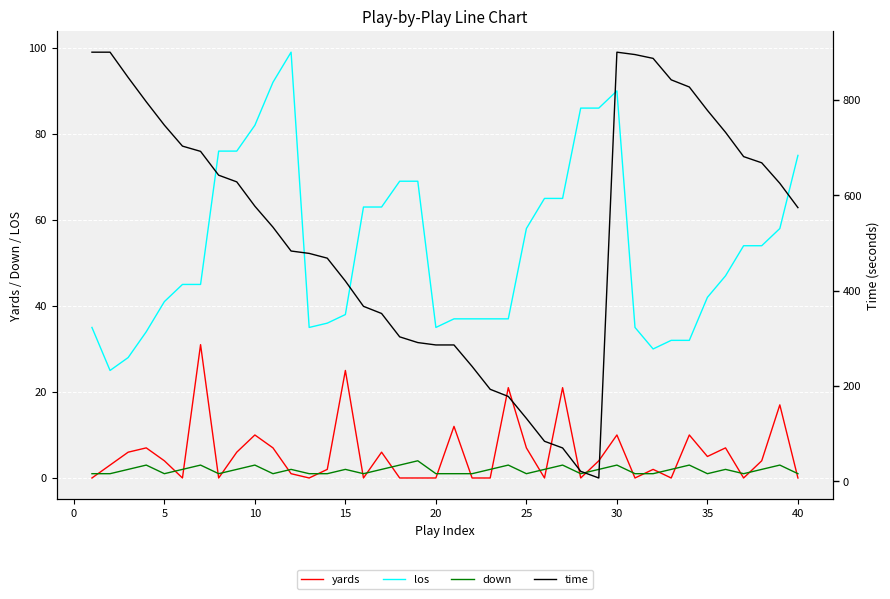

What are all the series names shown in the legend?

yards, los, down, time